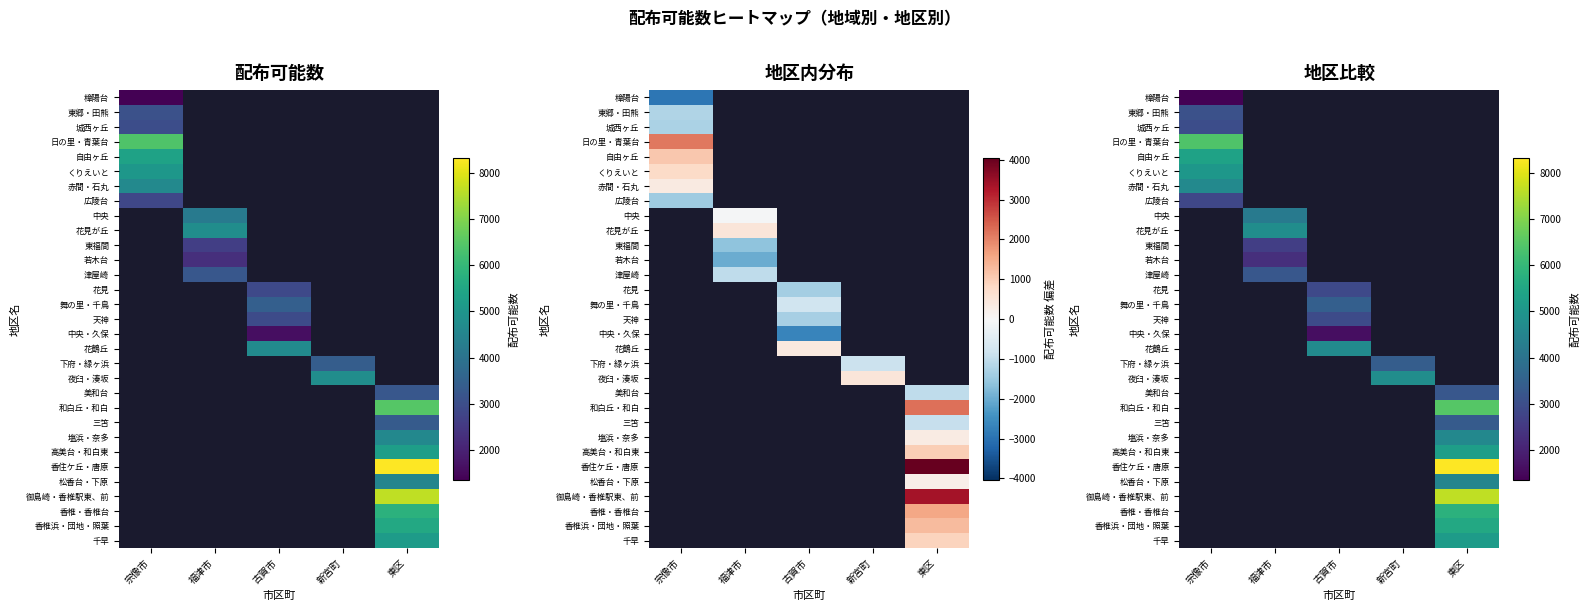

Between 福津市 and 新宮町, which is larger?

新宮町